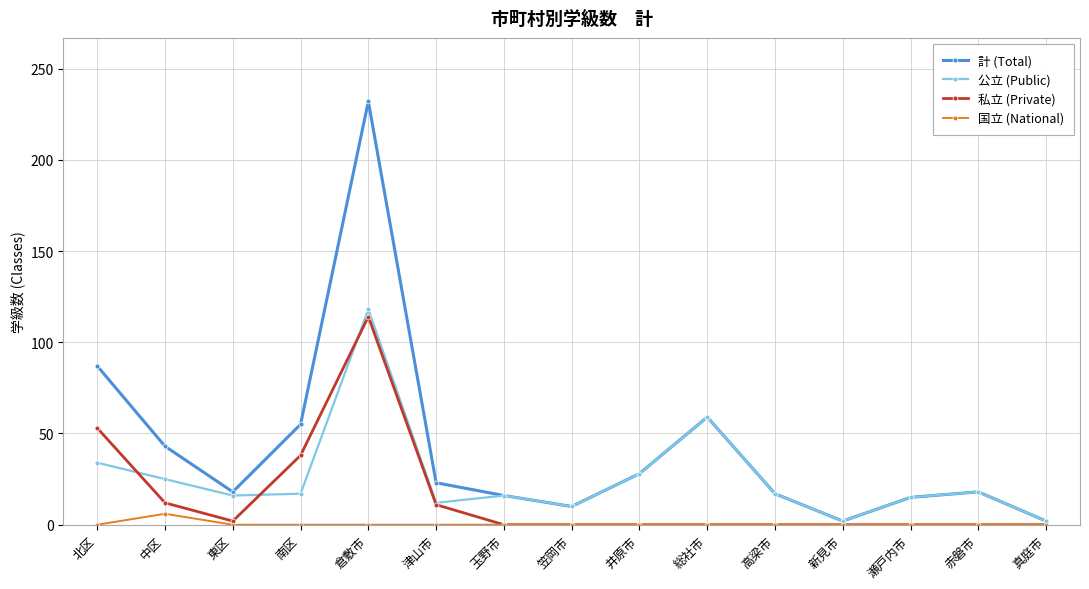

What is the label of the 3rd point from the left?

東区